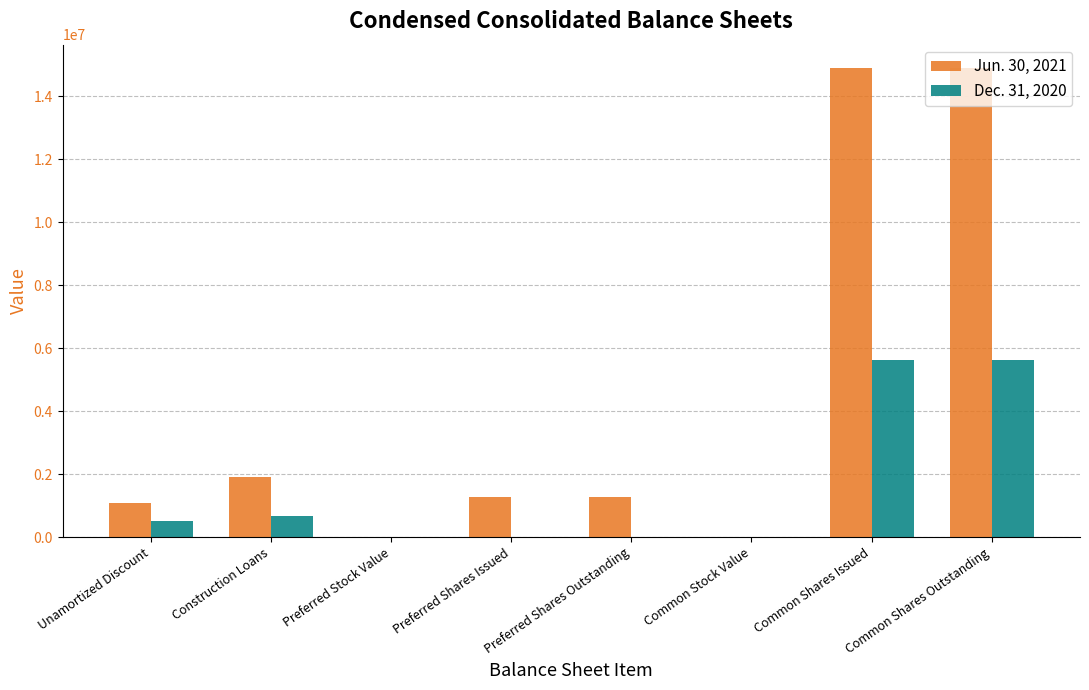

Count the number of data series in this chart.

2